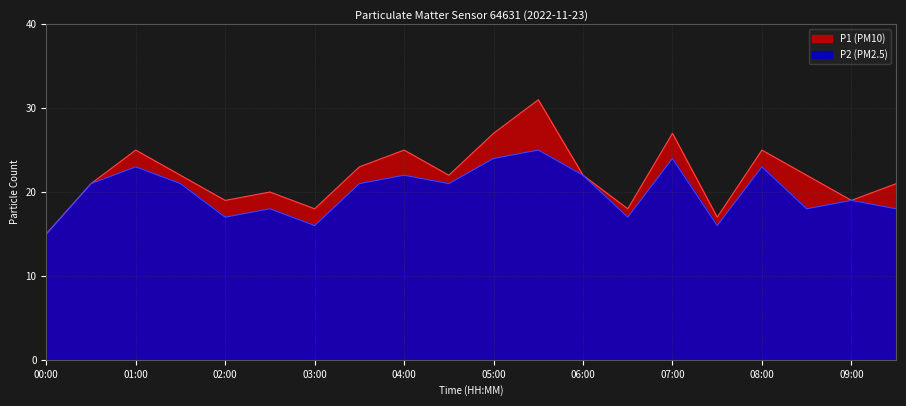

How many lines are shown in the chart?

2